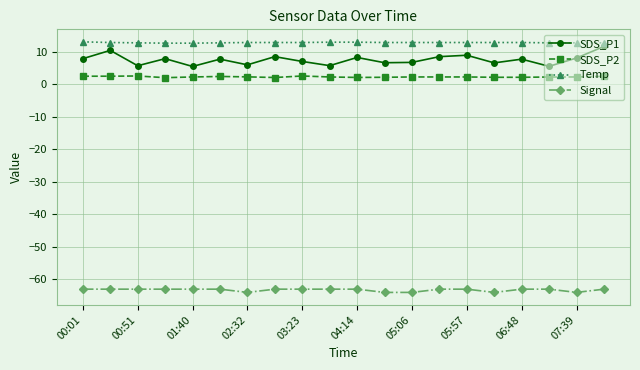

What is the greatest value displayed?

13.1